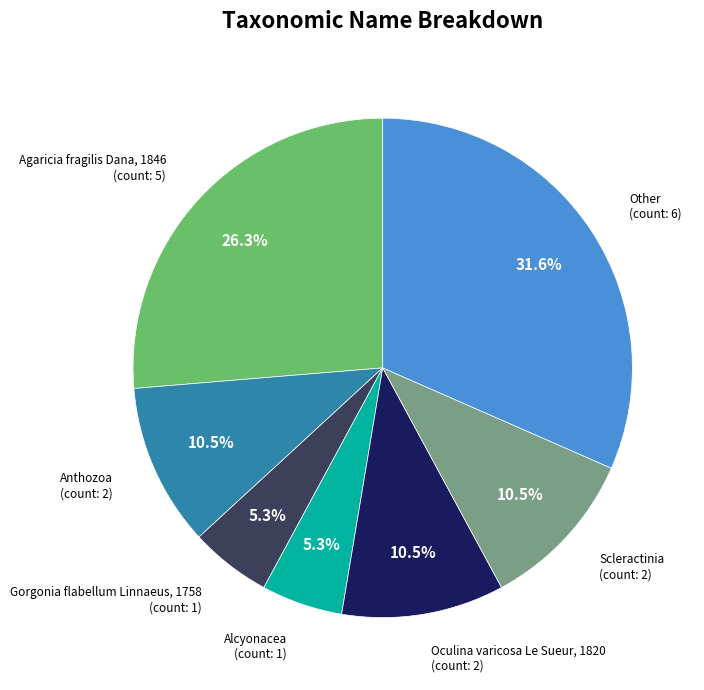

How much of the chart is everything except Other?

68.4%